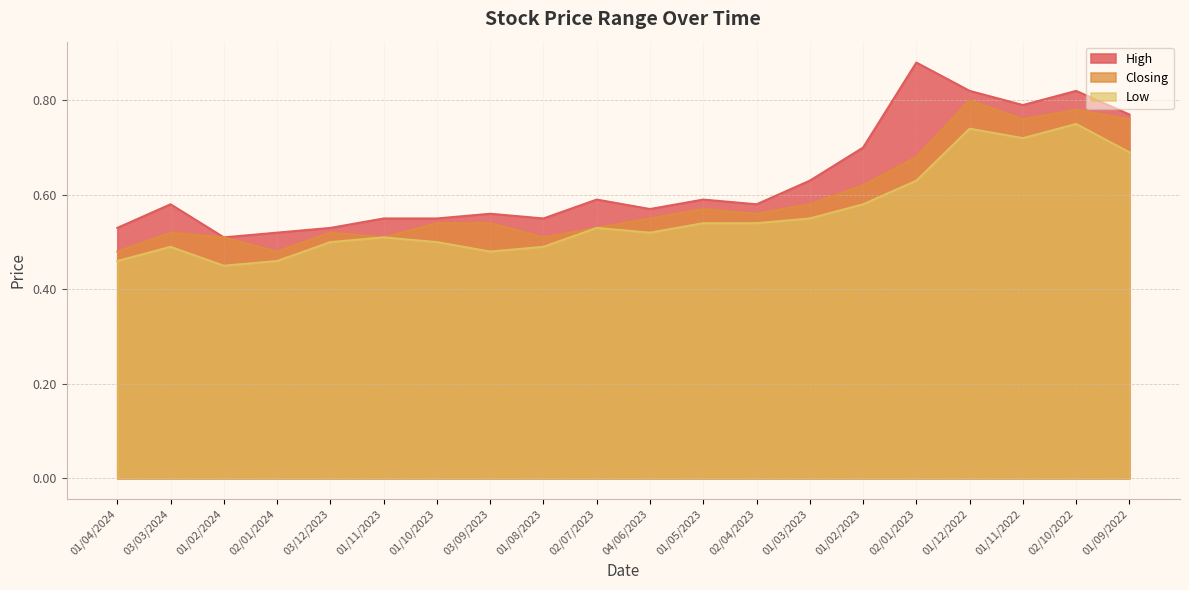

Is the value of Closing at 01/10/2023 greater than the value of High at 02/04/2023?

No